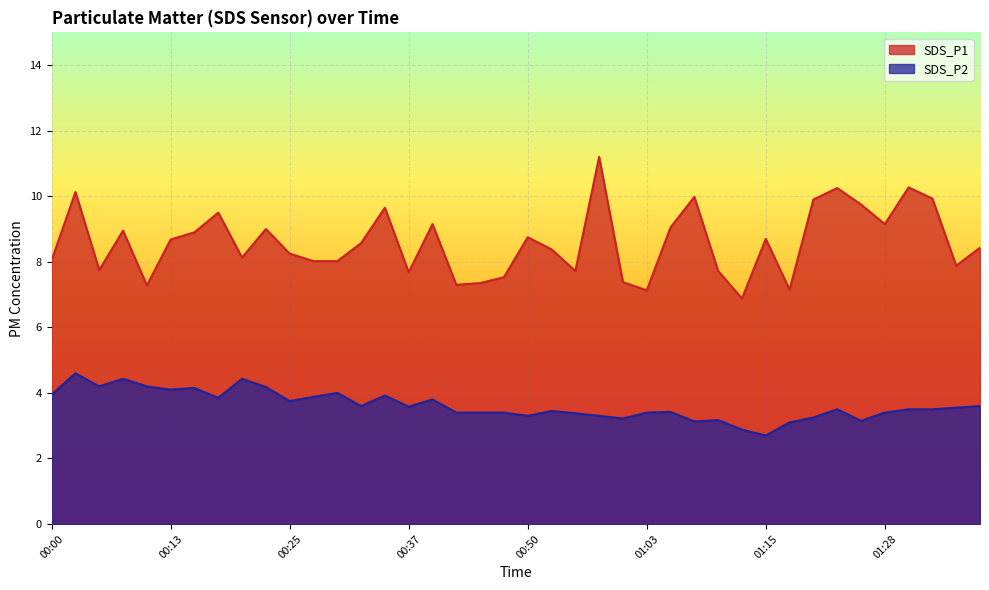

At which label is SDS_P2 closest to 3?

01:17